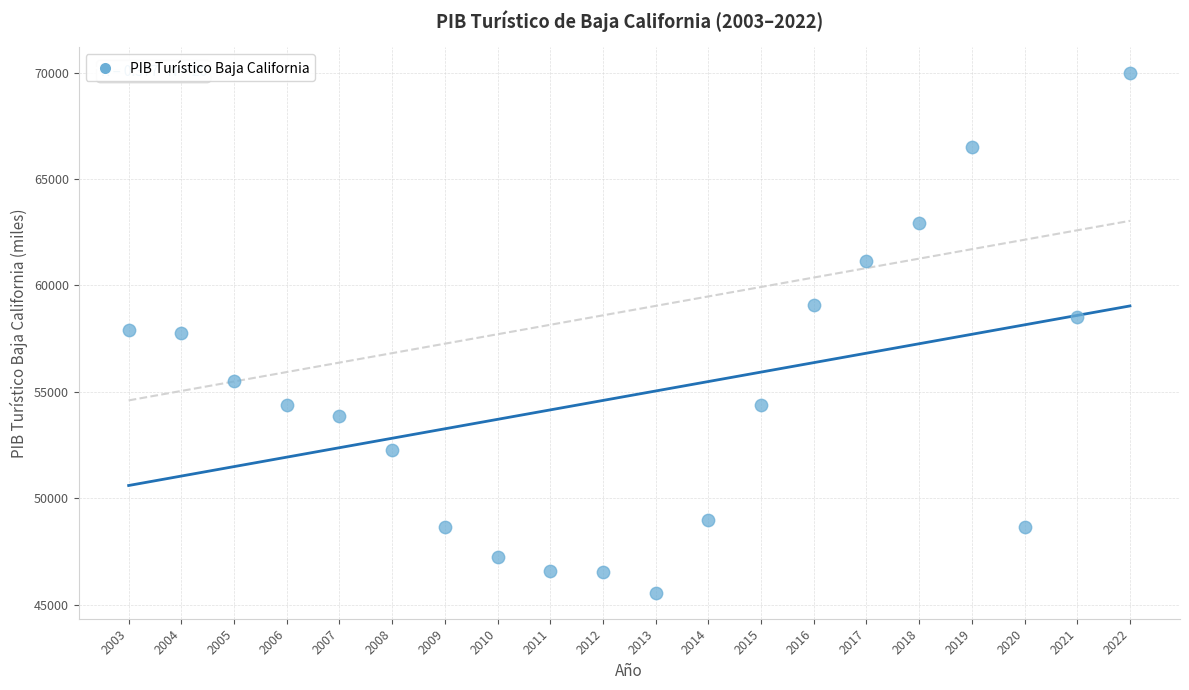

What is the range of Y values (max minus min)?

24411.5